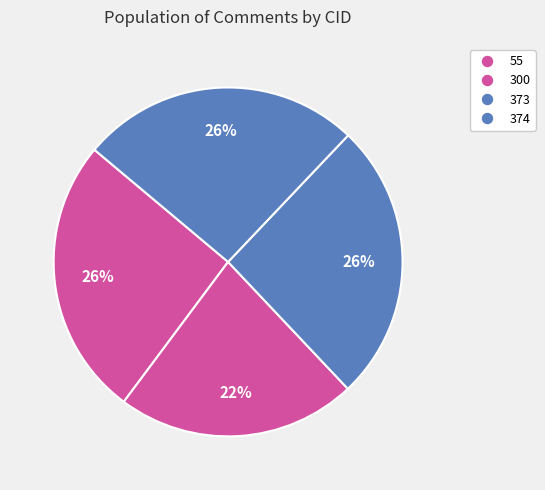

Count the number of slices in the pie.

4